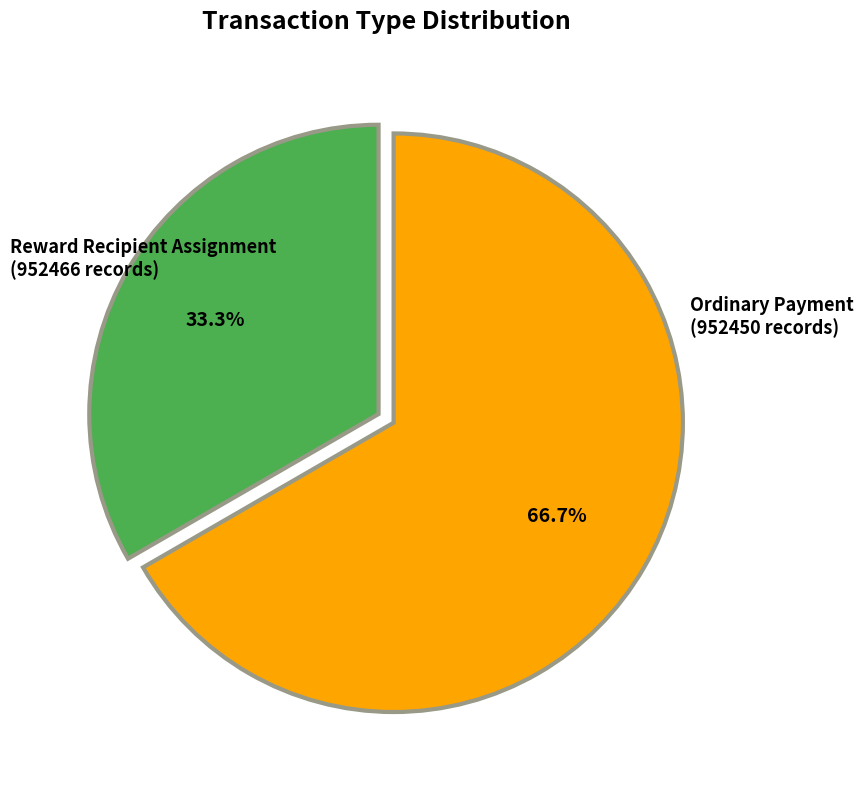

To the nearest percent, what is the difference between the largest and smallest slice percentages?

33%